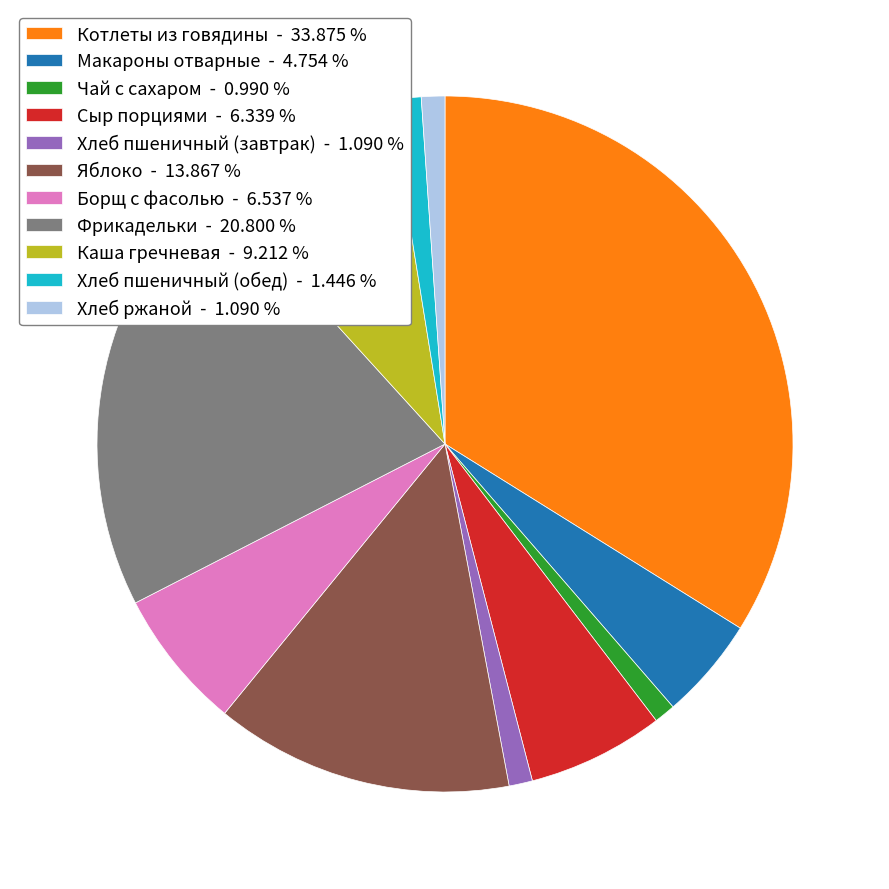

Which slice is the largest?

Котлеты из говядины